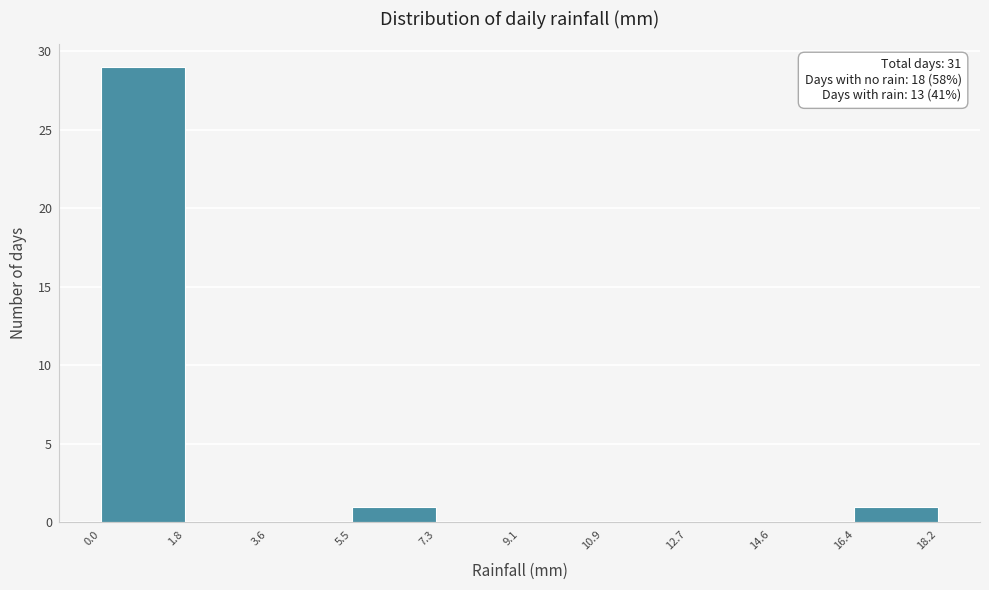

Over which range of the x-axis is the bar tallest?

0.0 to 1.8